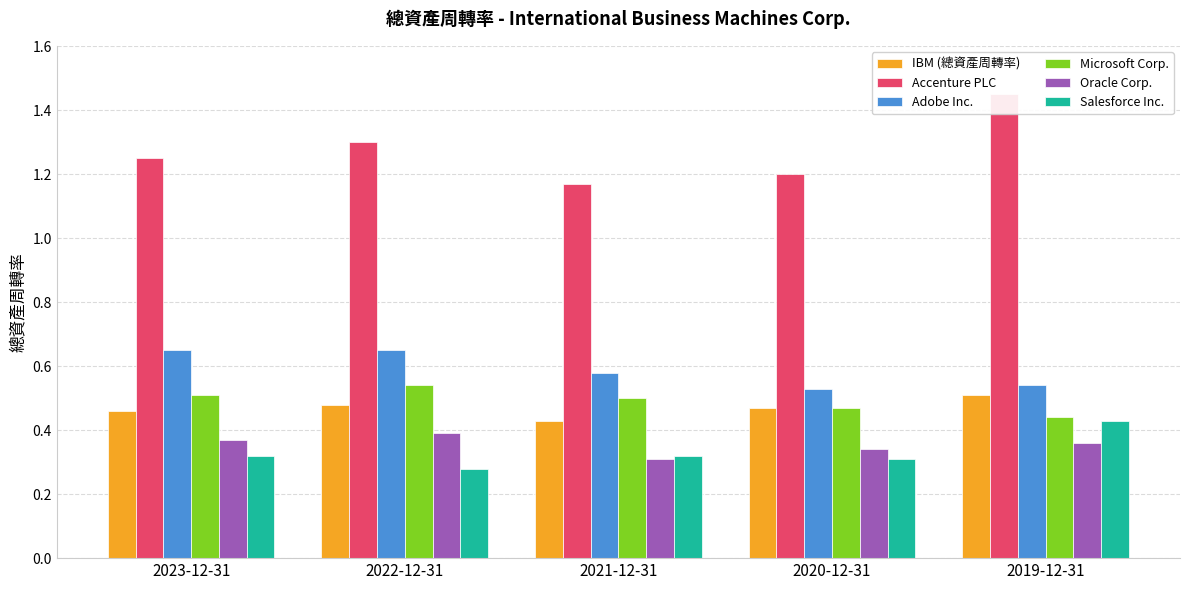

What are all the series names shown in the legend?

IBM (總資產周轉率), Accenture PLC, Adobe Inc., Microsoft Corp., Oracle Corp., Salesforce Inc.